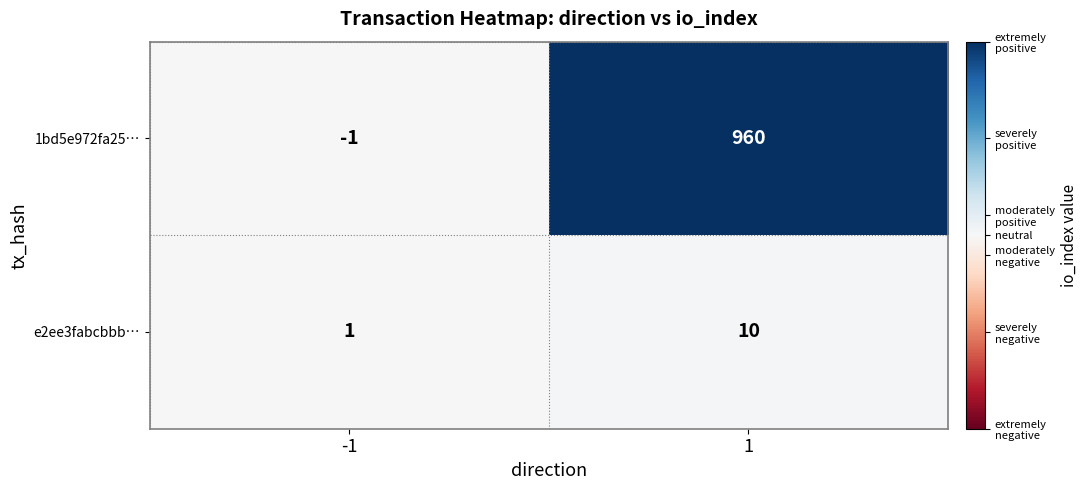

Which series changed the most between -1 and 1?

1bd5e972fa25…